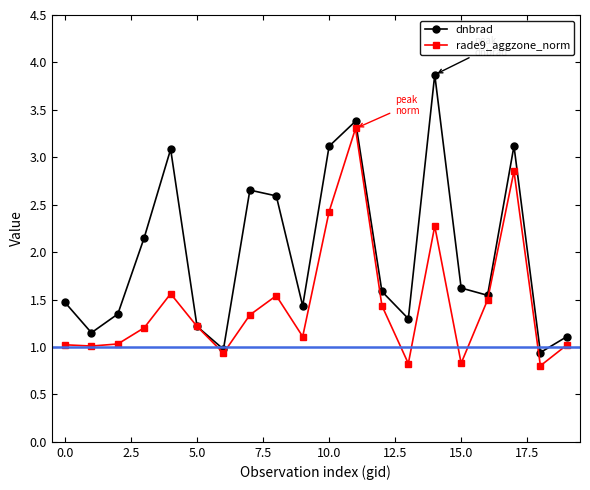

How many series are shown in this chart?

2